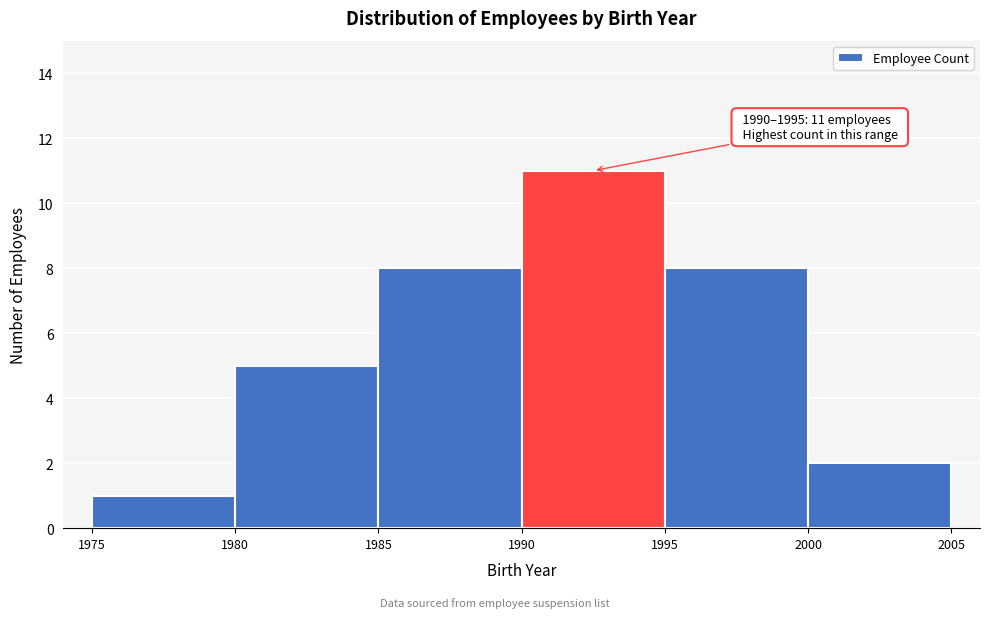

Which range on the x-axis has the tallest bar?

1990 to 1995